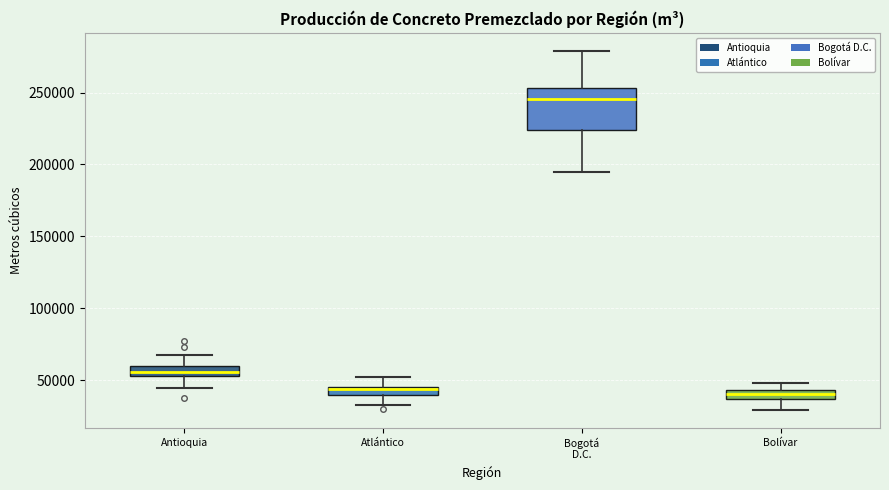

Where is the lower edge of the box for Bogotá D.C. on the y-axis? The values are not printed on the chart, so give them approximately, as read against the axis.

225000